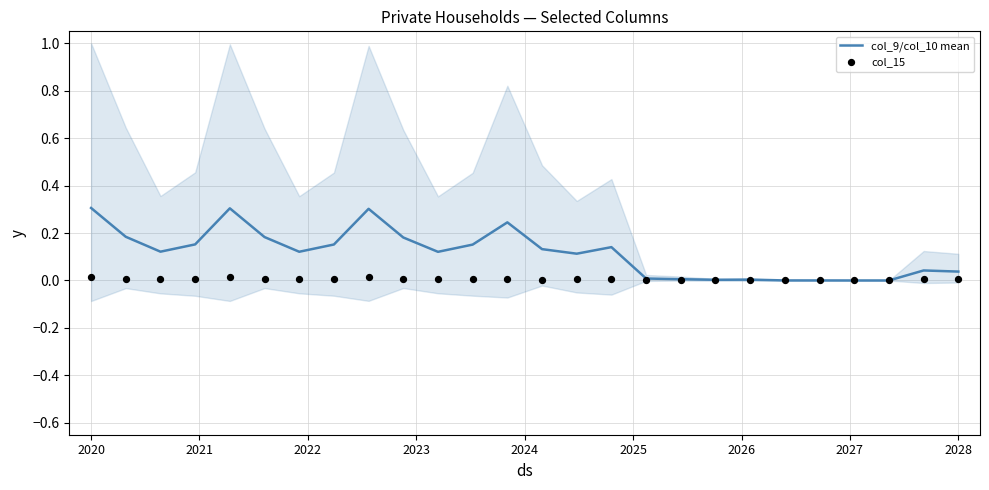

Is the value of col_9/col_10 mean at 2022 greater than the value of col_15 at 13?

Yes